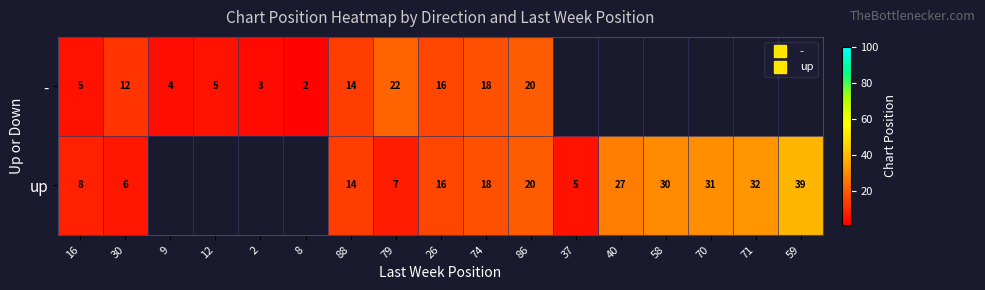

What is the difference between the up values at 26 and 37?

11.0